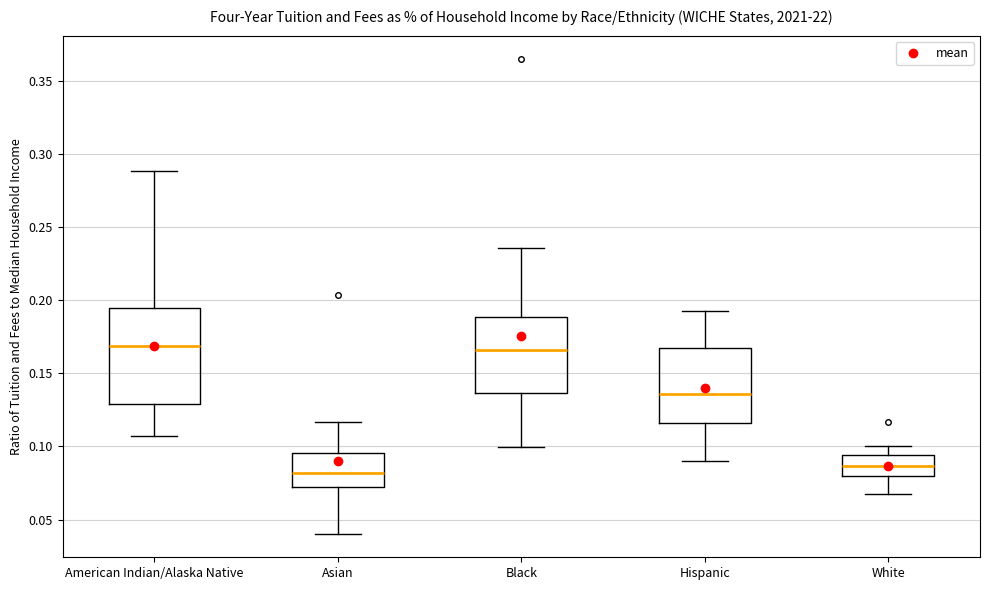

Reading left to right, read every box against the y-axis: the position of its median line, the range the box covers, and the ends of its whiskers. The values are not printed on the chart, so give them approximately, as read against the axis.

American Indian/Alaska Native: median 0.170, box 0.130 to 0.195, whiskers 0.105 to 0.290
Asian: median 0.080, box 0.070 to 0.095, whiskers 0.040 to 0.115
Black: median 0.165, box 0.135 to 0.190, whiskers 0.100 to 0.235
Hispanic: median 0.135, box 0.115 to 0.165, whiskers 0.090 to 0.195
White: median 0.085, box 0.080 to 0.095, whiskers 0.065 to 0.100